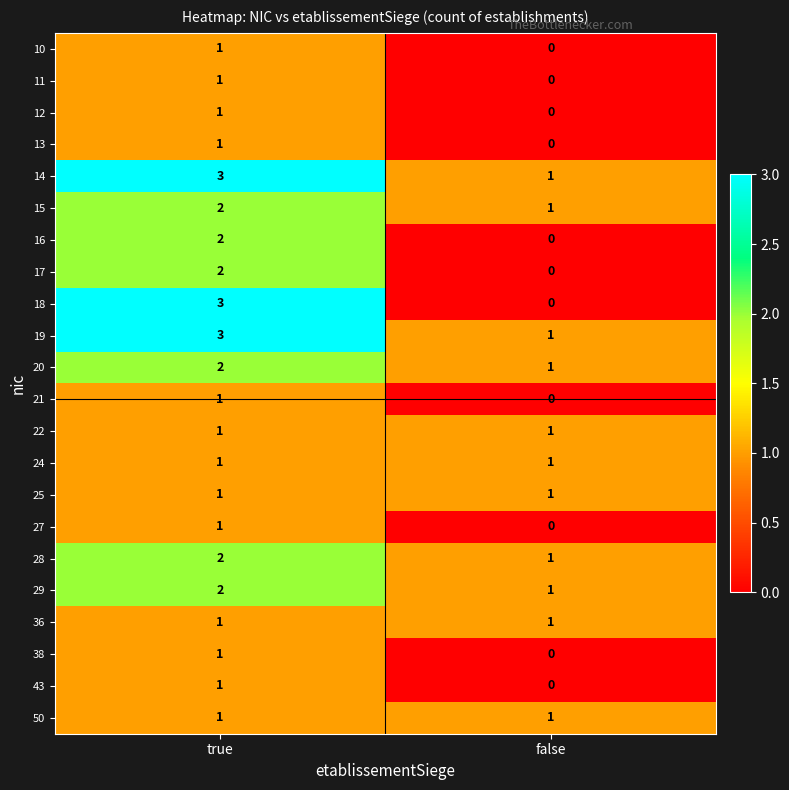

Rank the categories by 21 value from highest to lowest.

true, false